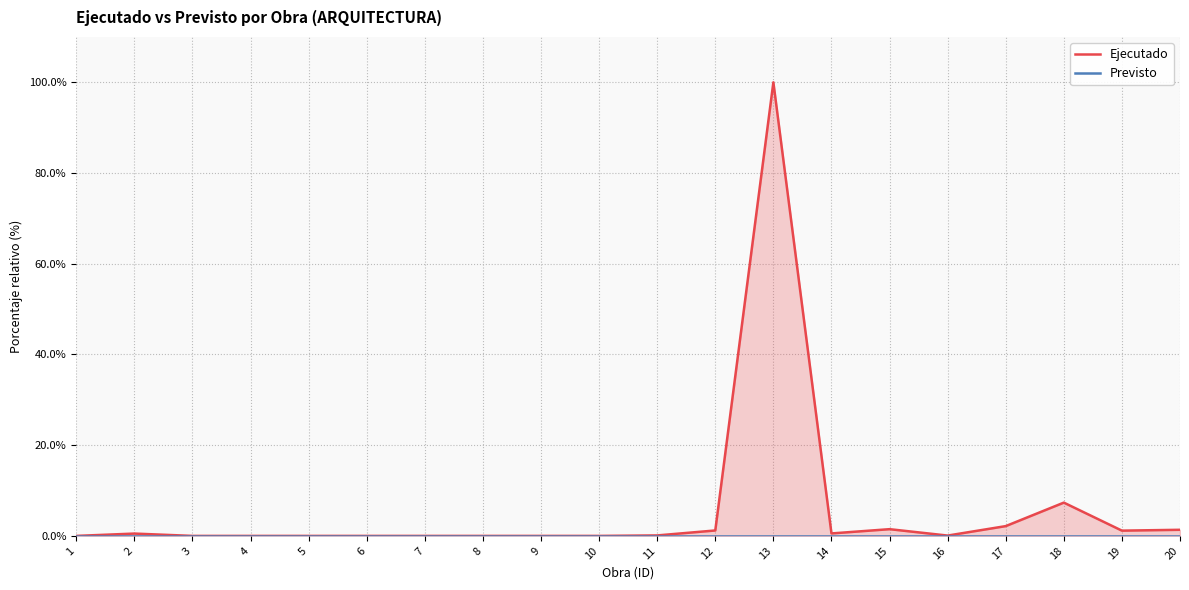

True or false: Previsto and Ejecutado cross at least once.

False